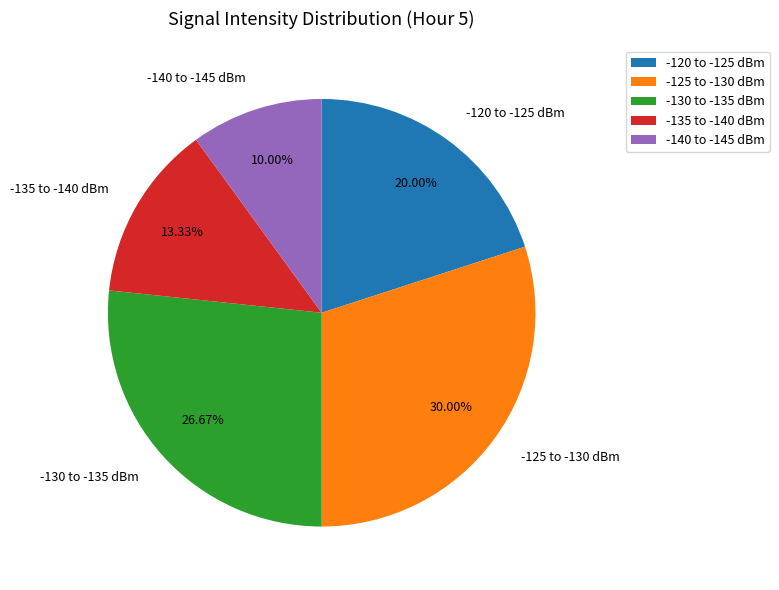

Is there any slice that represents more than half of the pie?

No